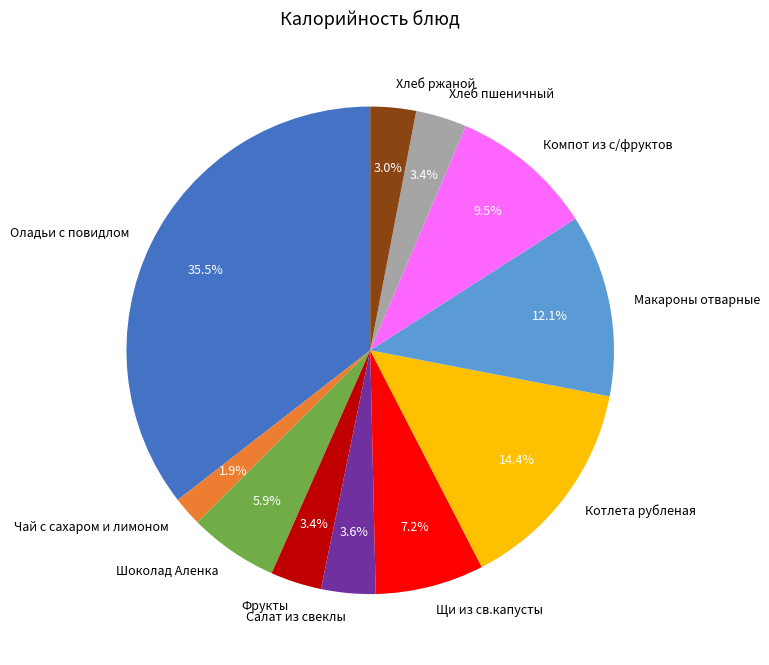

To the nearest percent, what is the difference between the largest and smallest slice percentages?

34%